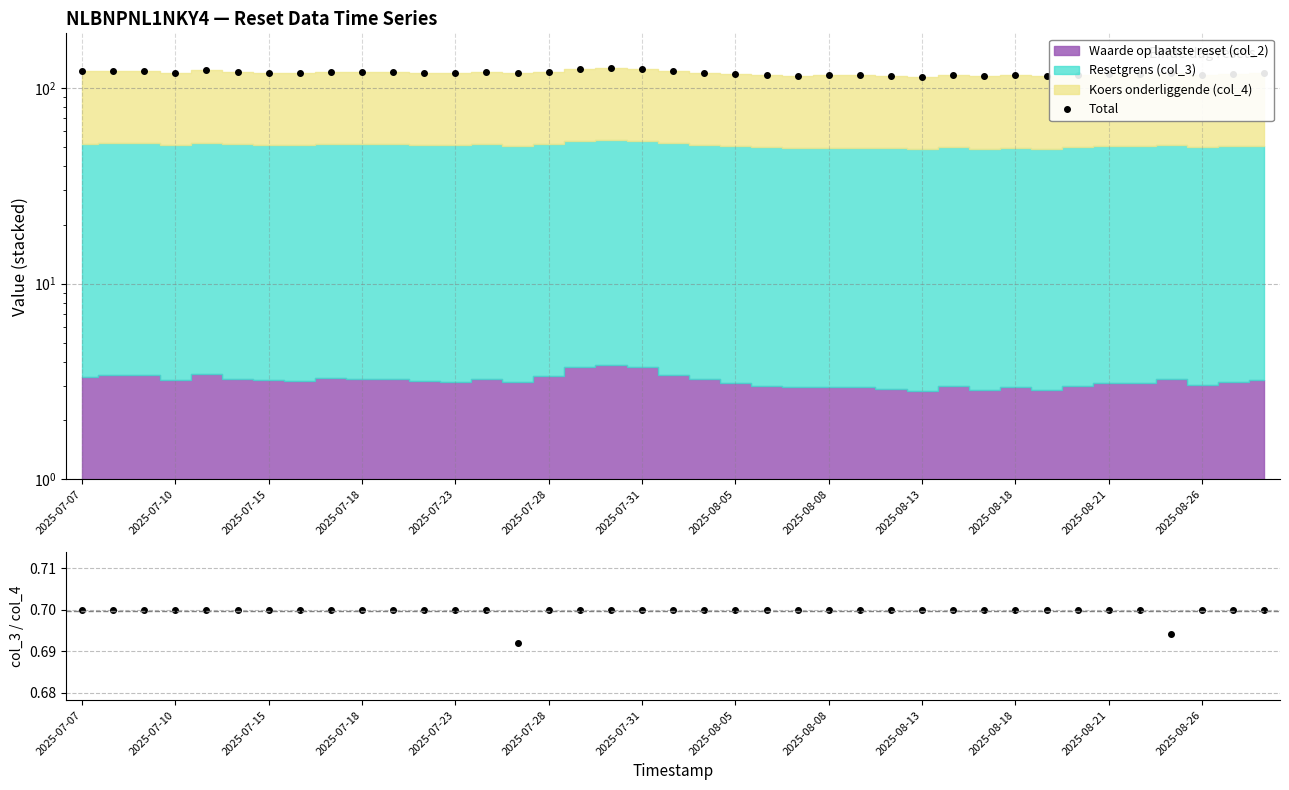

Is it true that Resetgrens / Koers equals 0.7 at 13?

True